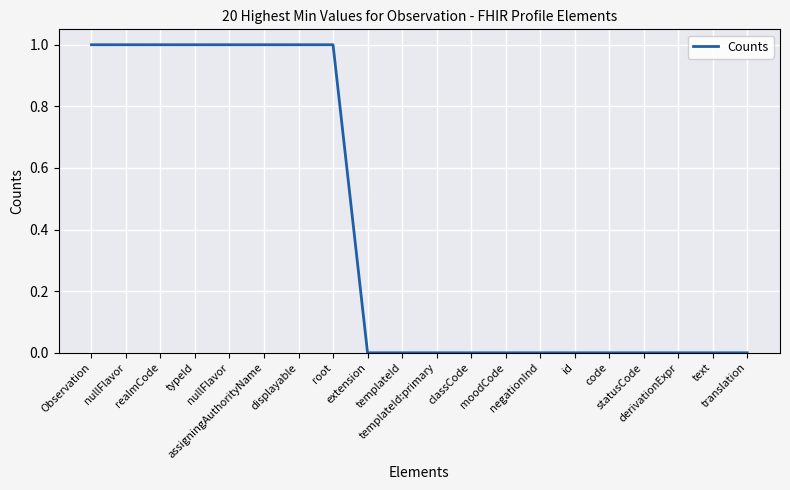

At which label is the value closest to 0?

extension